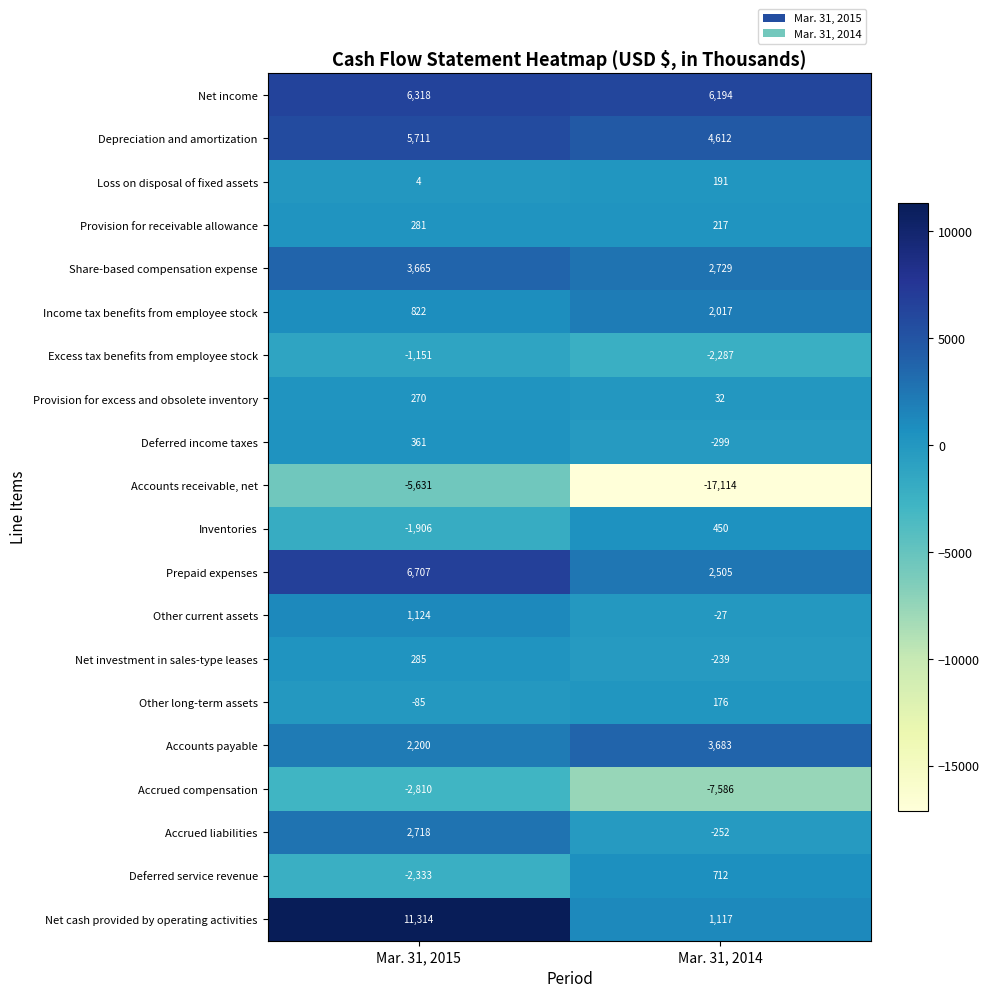

The value of Accrued compensation at Mar. 31, 2014 is -7586. True or false?

True